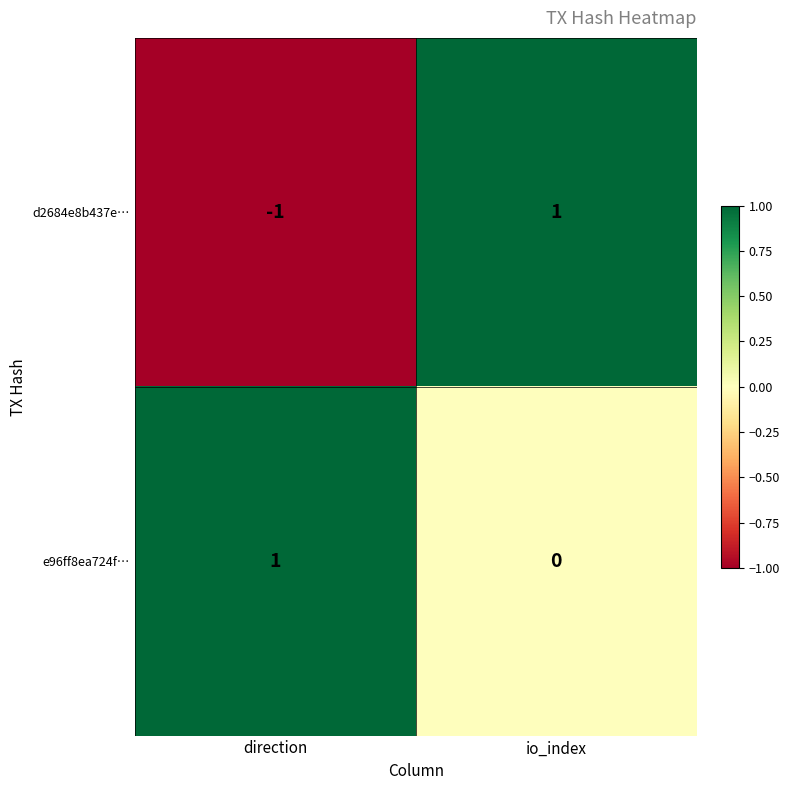

List the labels in order of d2684e8b437e… value, smallest first.

direction, io_index